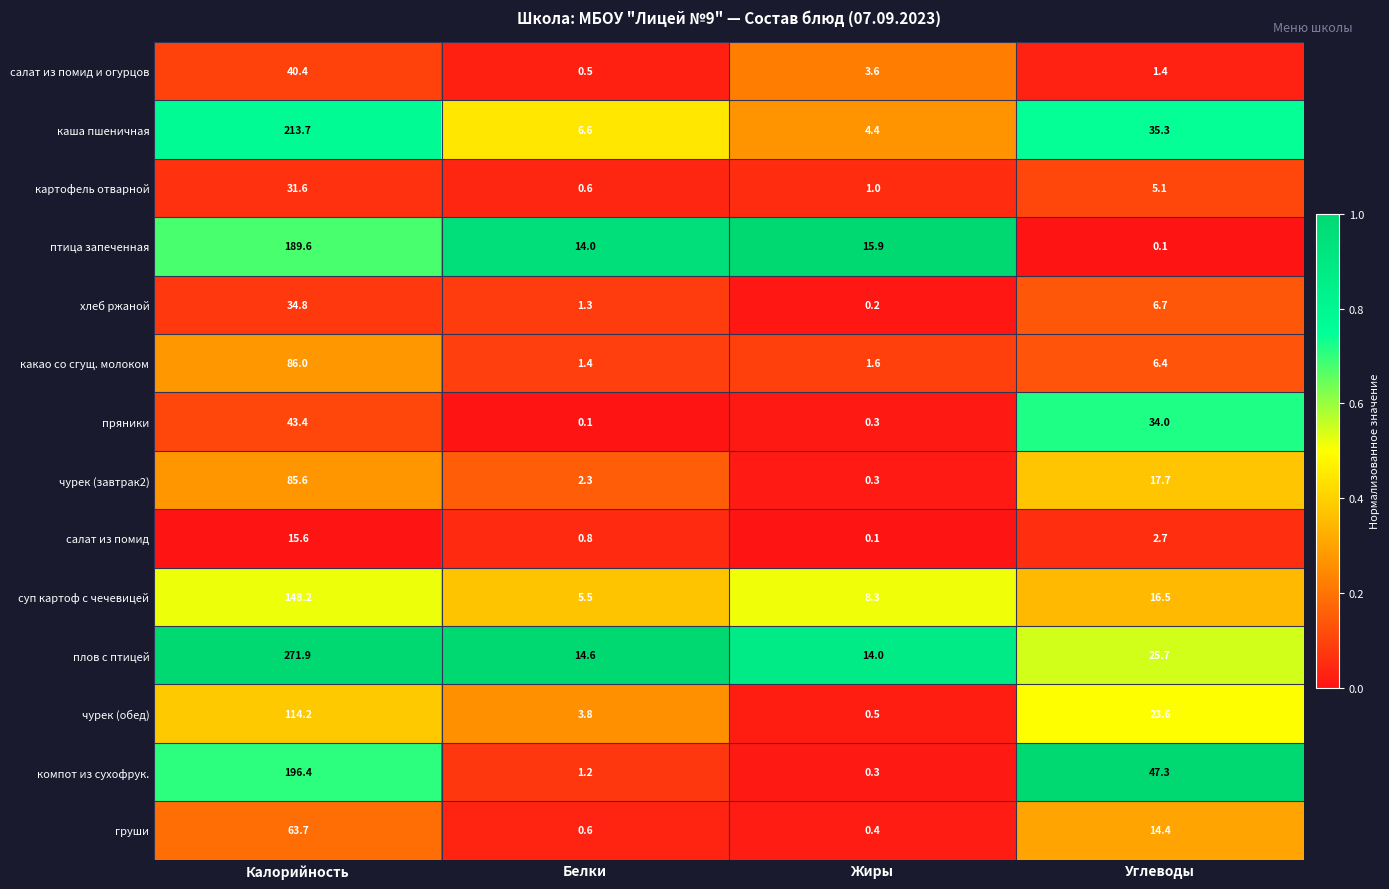

Which series changed the most between Калорийность and Жиры?

плов с птицей